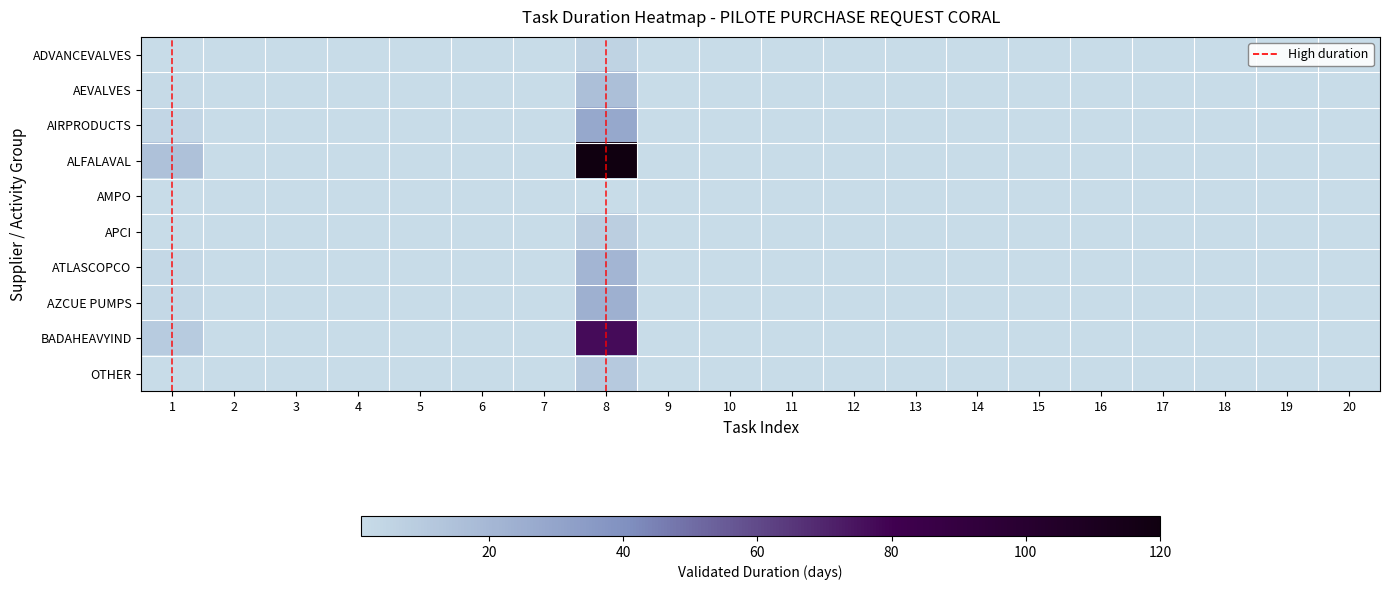

Which has a higher value, 7 or 9?

9